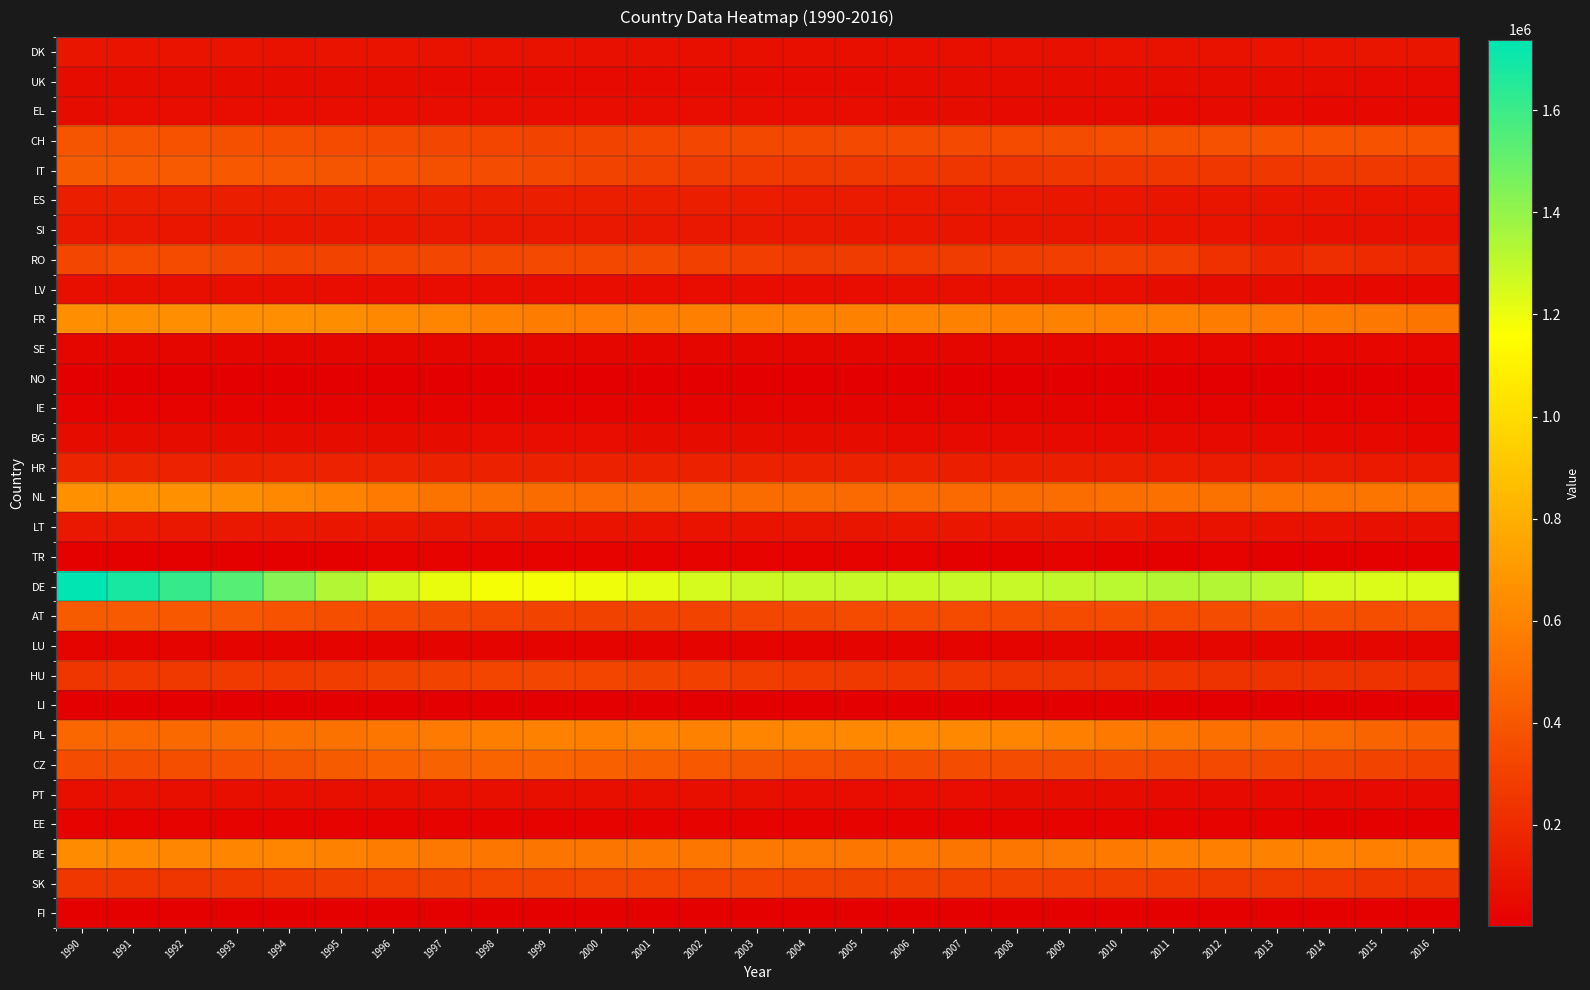

What is the minimum value shown in the chart?

2100